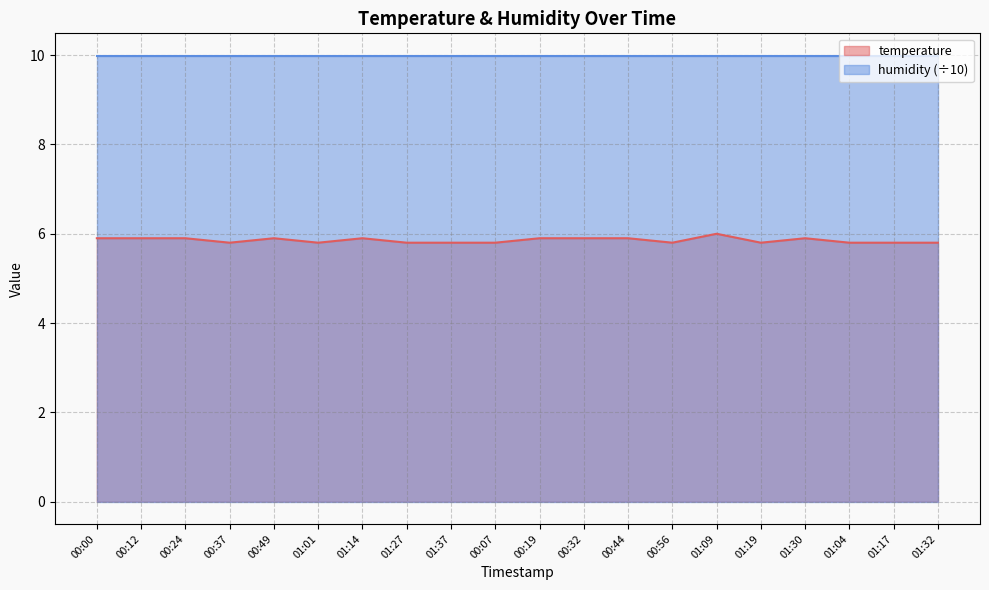

Read the value at 01:14.

5.9